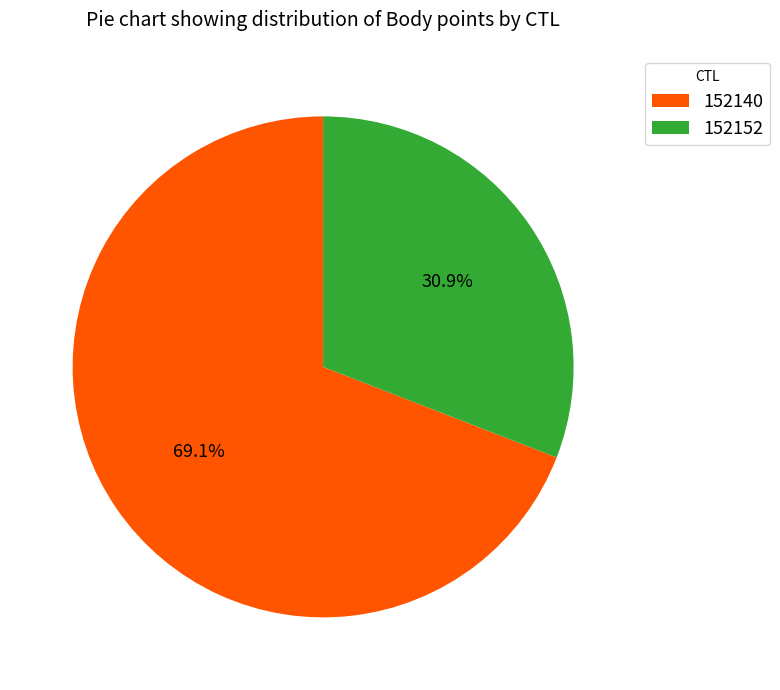

Is it true that 152152 is 38% of the pie?

False